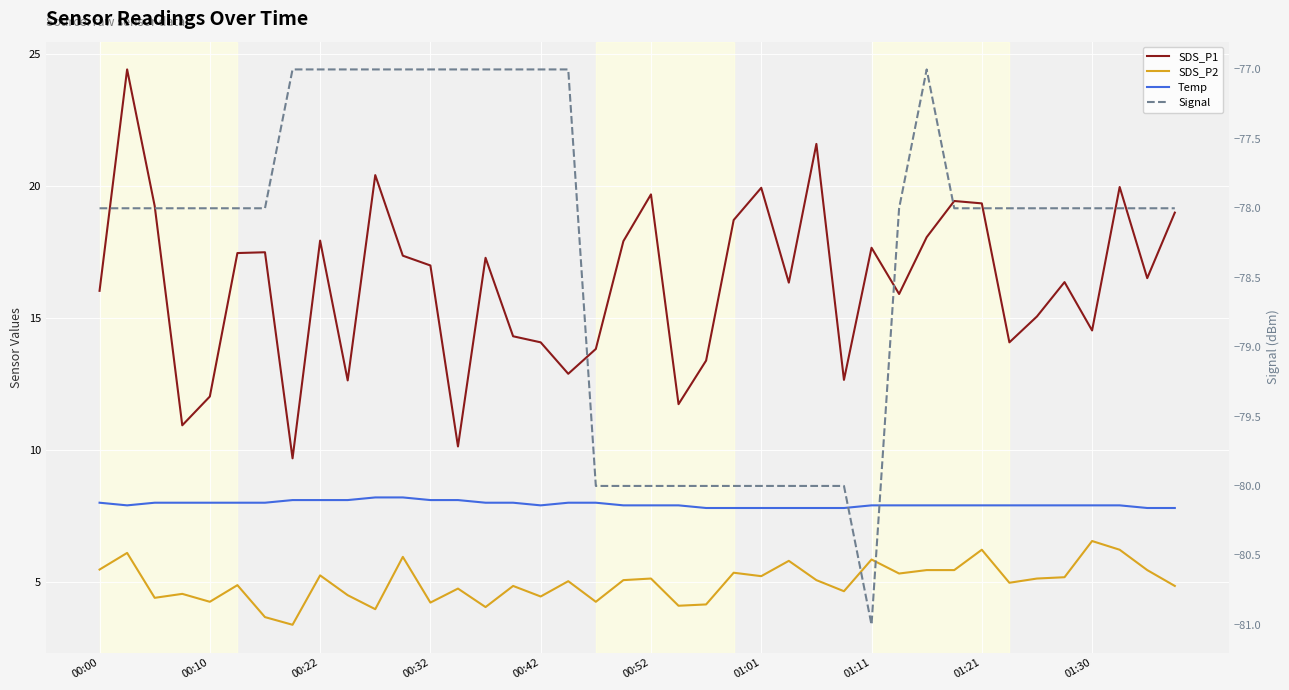

True or false: Temp has more than 2 points higher than both neighbors.

False